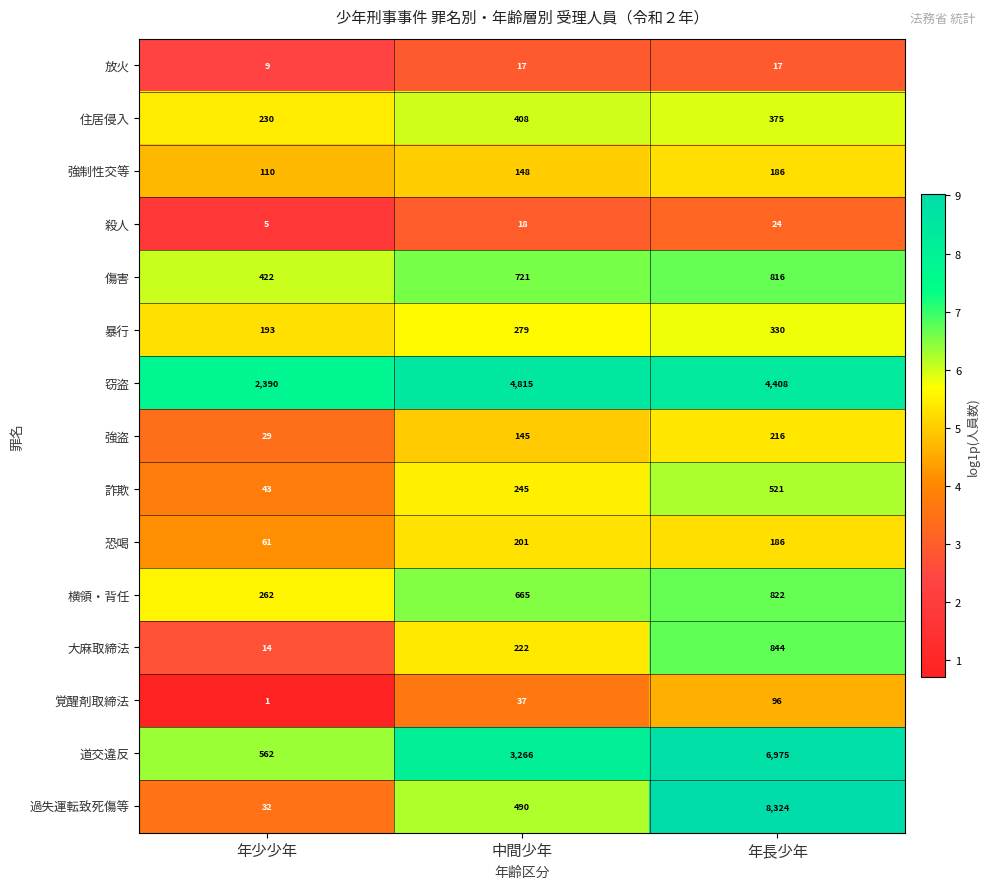

Which category has the lowest value across all series?

年少少年